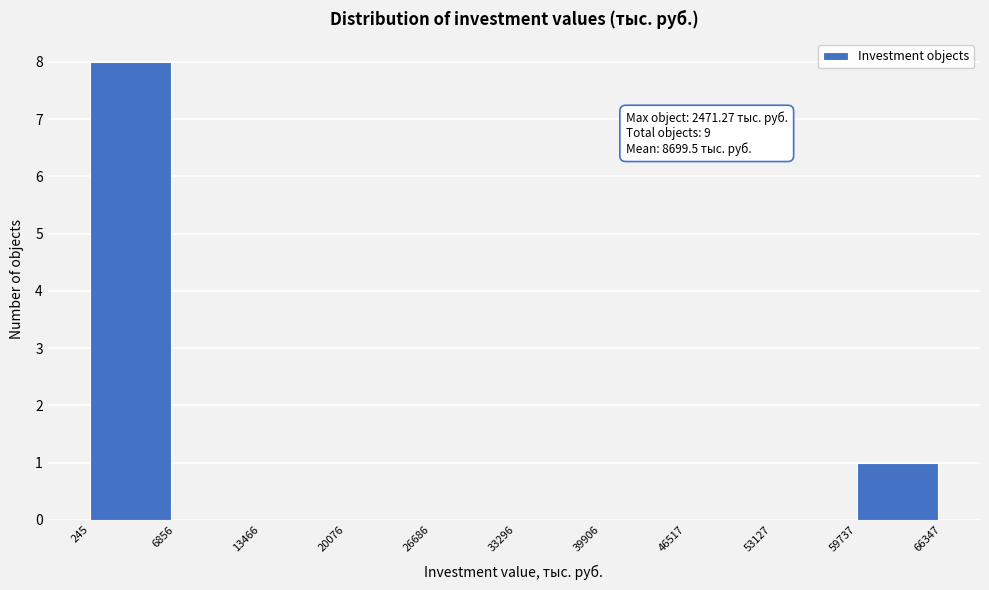

Over which range of the x-axis is the bar tallest?

245 to 6856